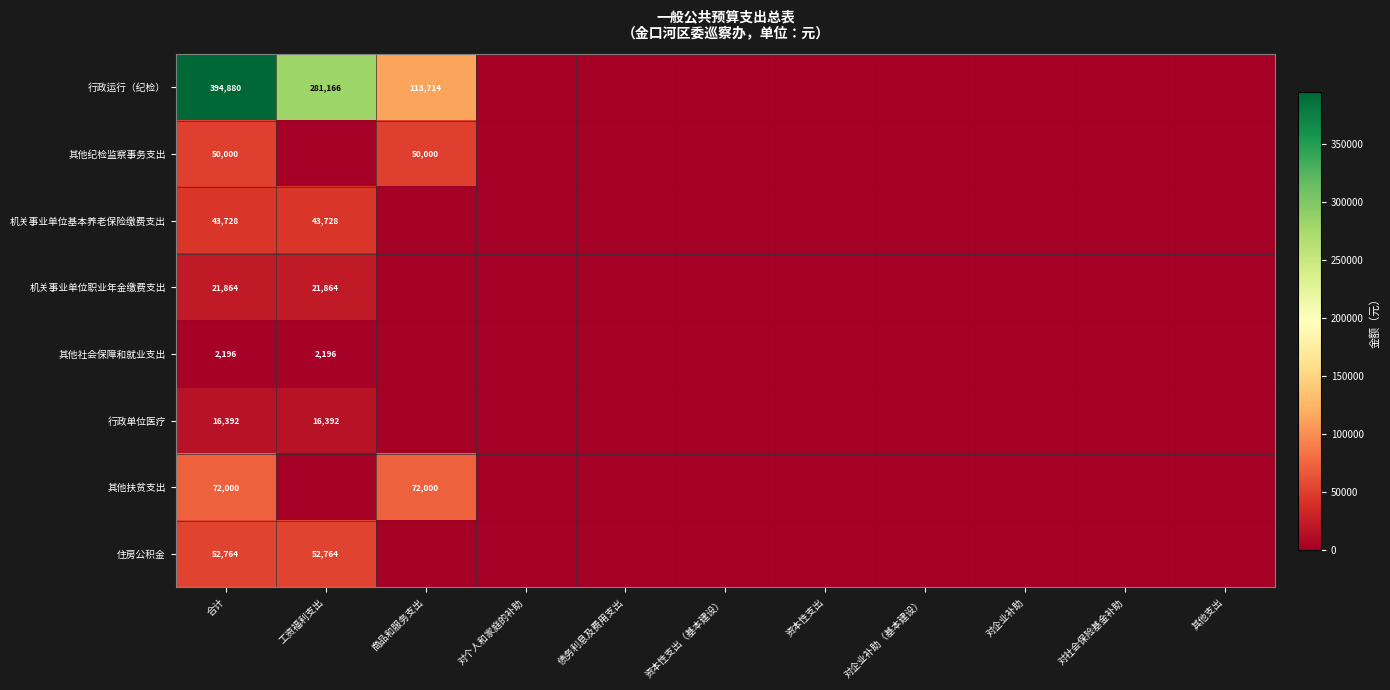

Is the value of 机关事业单位职业年金缴费支出 at 工资福利支出 greater than the value of 住房公积金 at 合计?

No